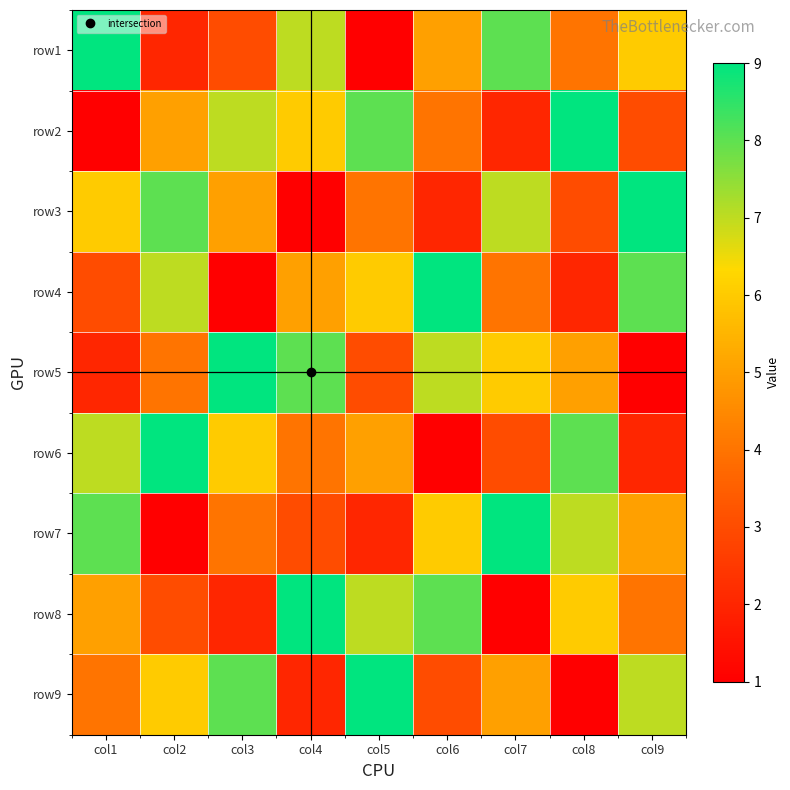

At which category does the chart reach its peak across all series?

col1